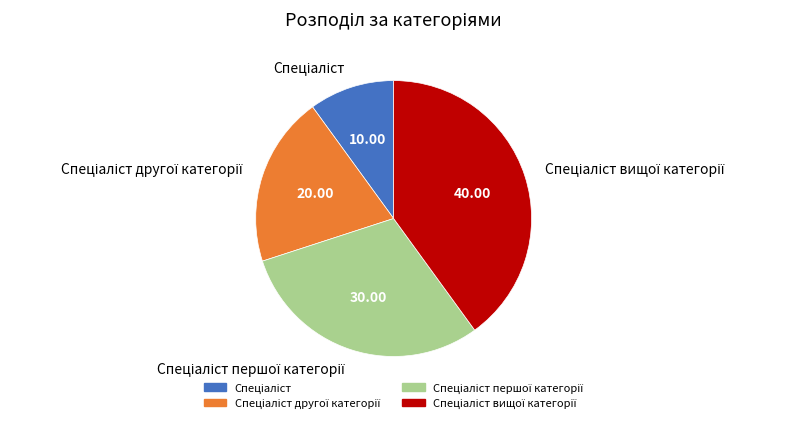

Does any single category account for the majority?

No